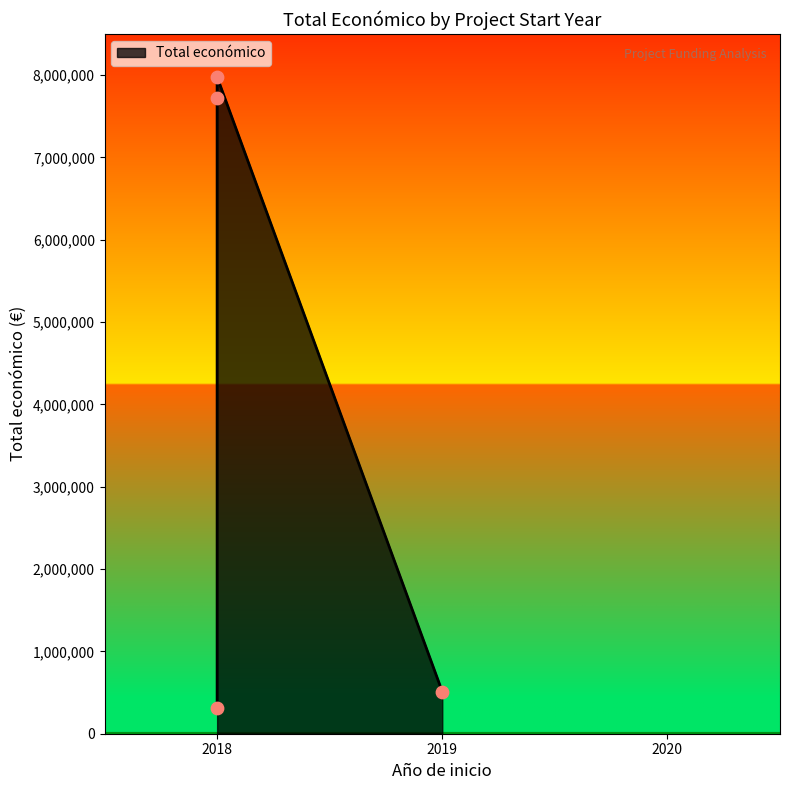

Between 2018 (CONTROLSAN) and 2019 (GELOB), which is larger?

2018 (CONTROLSAN)